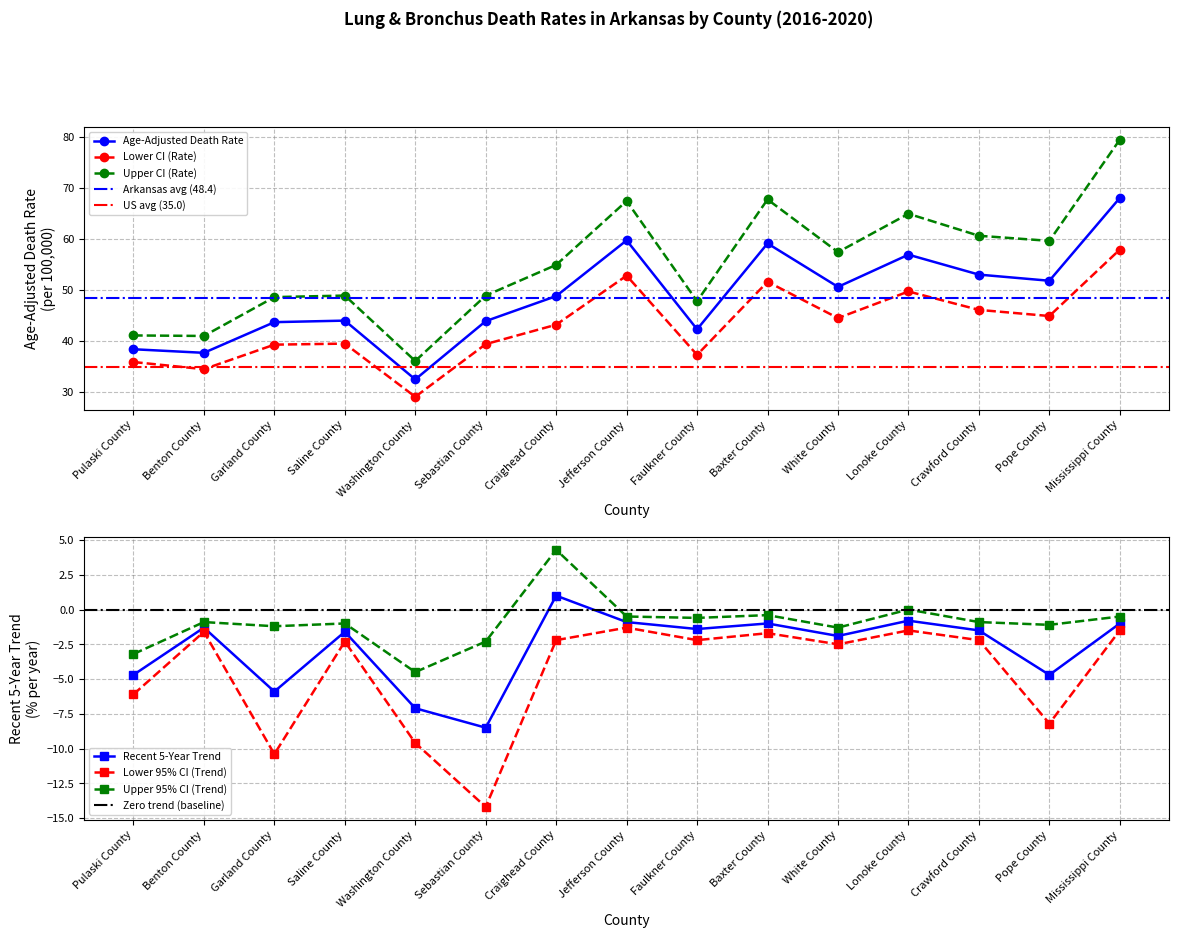

At Jefferson County, list the series in order from smallest to largest.

Lower 95% CI Trend, Recent 5-Year Trend, Upper 95% CI Trend, Lower CI (Rate), Age-Adjusted Death Rate, Upper CI (Rate)